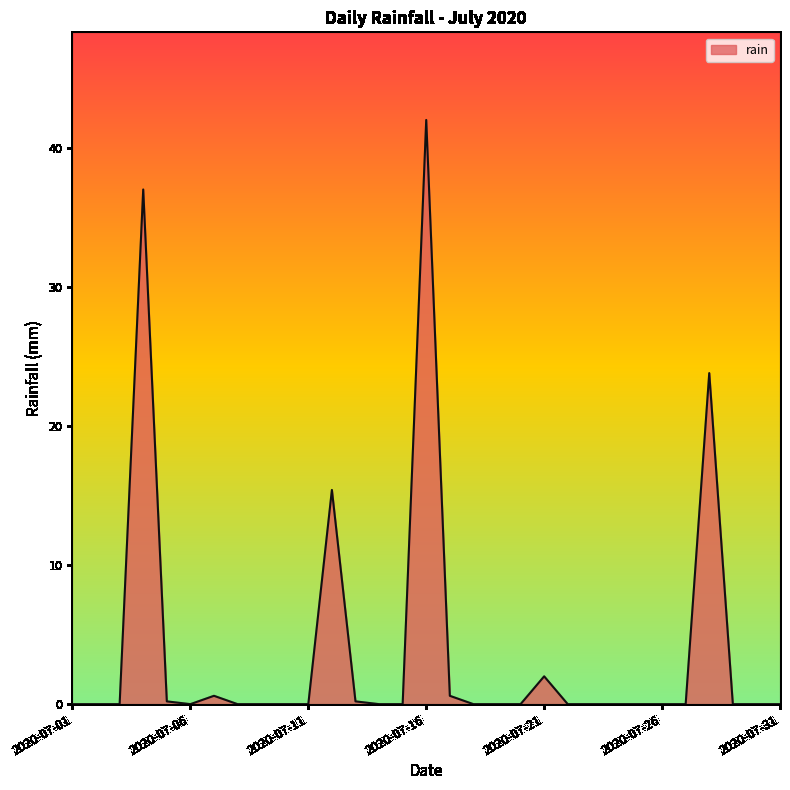

What is the greatest value displayed?

42.0